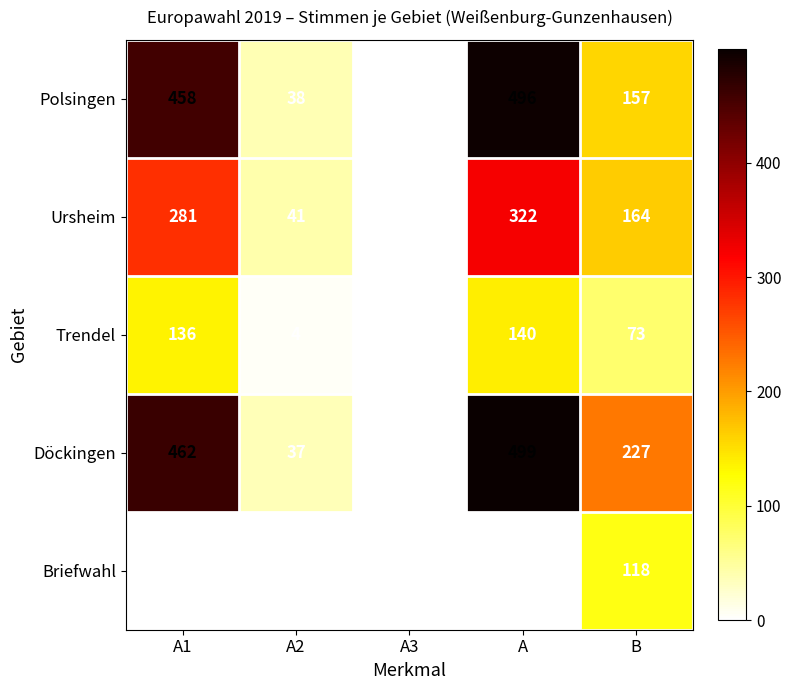

True or false: Briefwahl has a value of 0 at A.

True